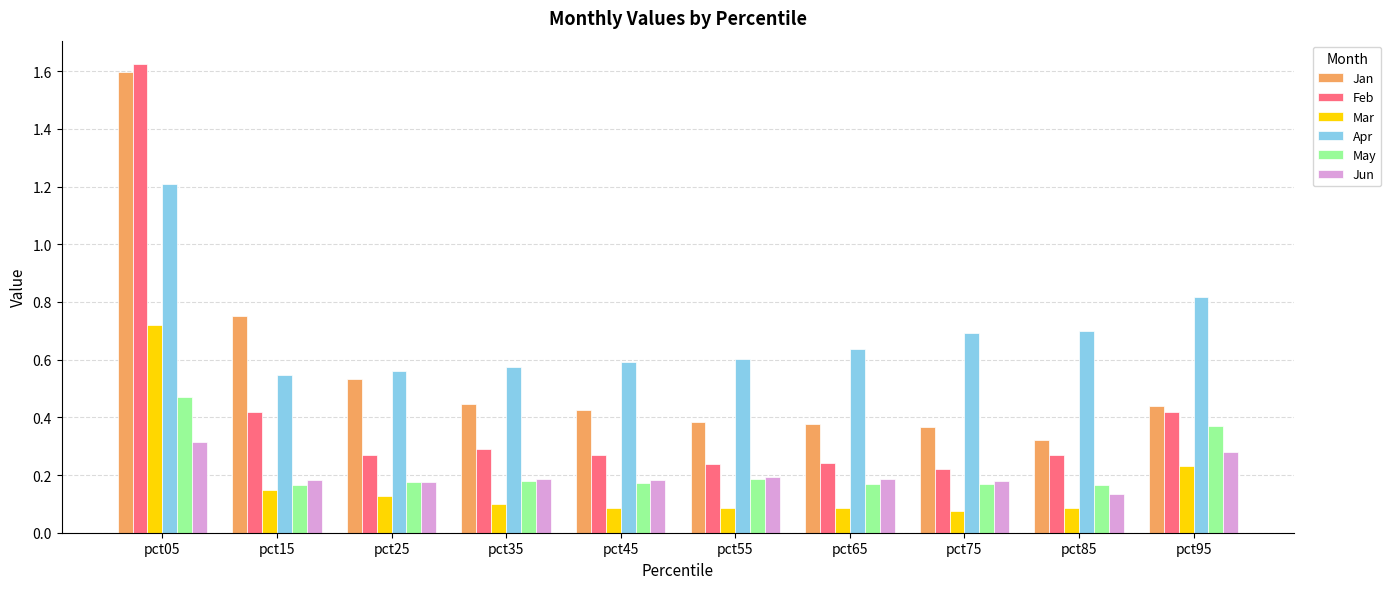

Which series has the widest spread of values?

Feb